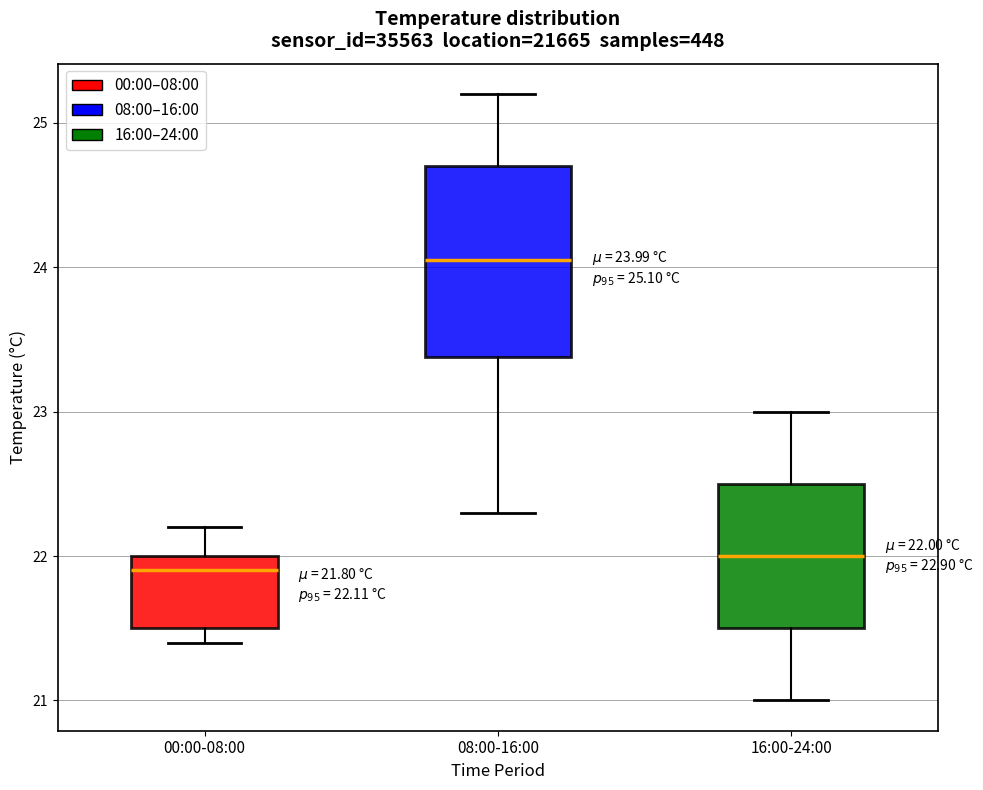

Which box is the tallest, from its lower edge to its upper edge?

08:00-16:00